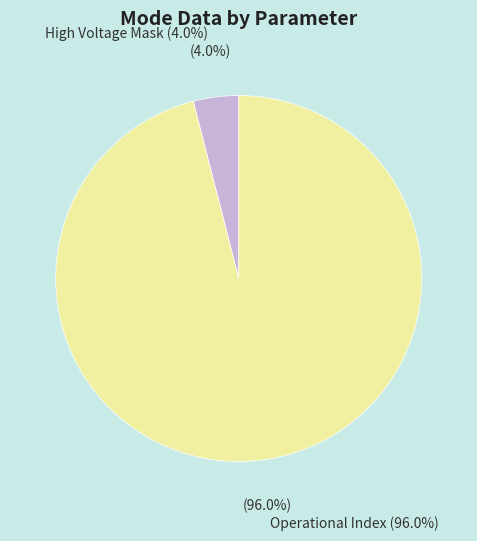

Is there any slice that represents more than half of the pie?

Yes